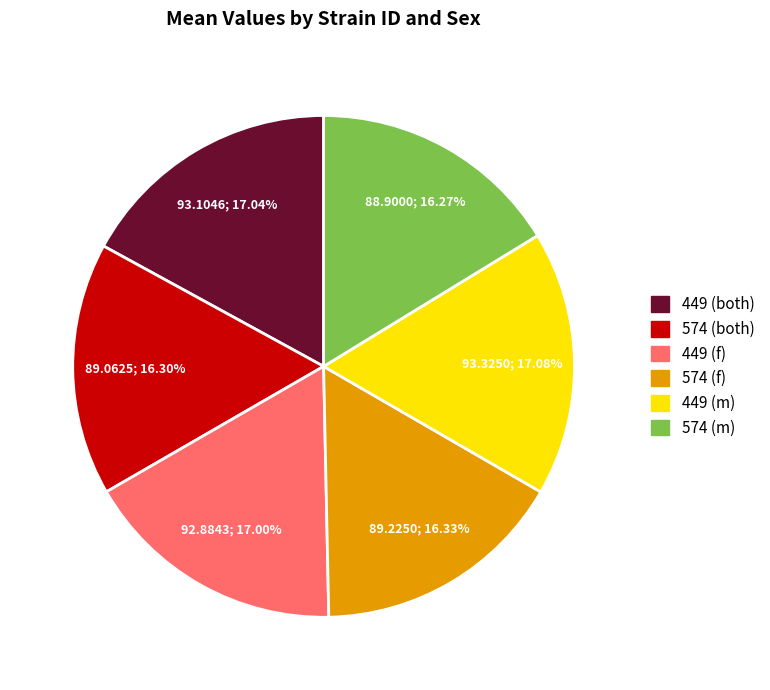

What is the ratio of the value at 574 (f) to the value at 574 (m)?

1.0